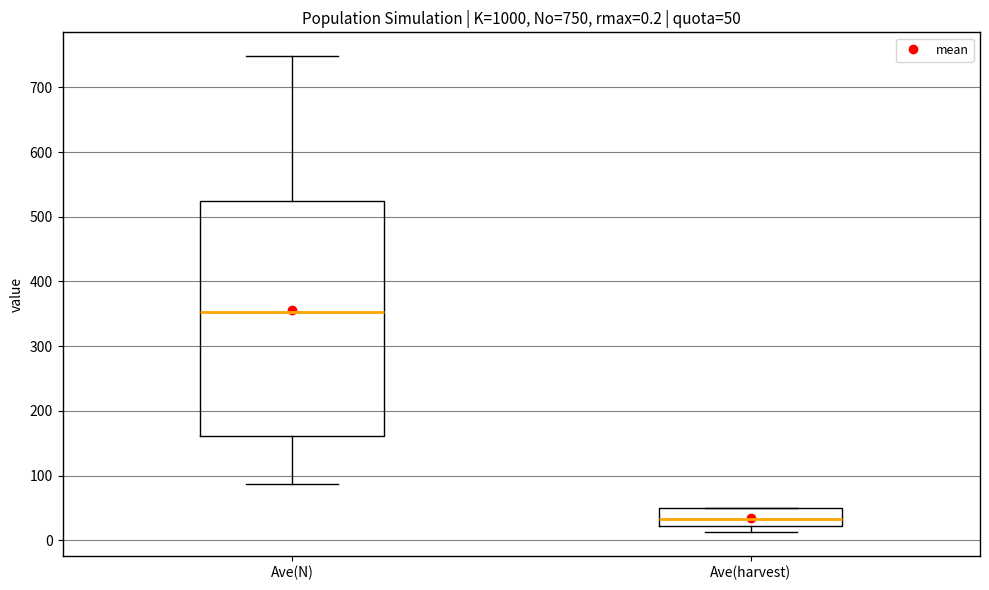

Which box is the tallest, from its lower edge to its upper edge?

Ave(N)